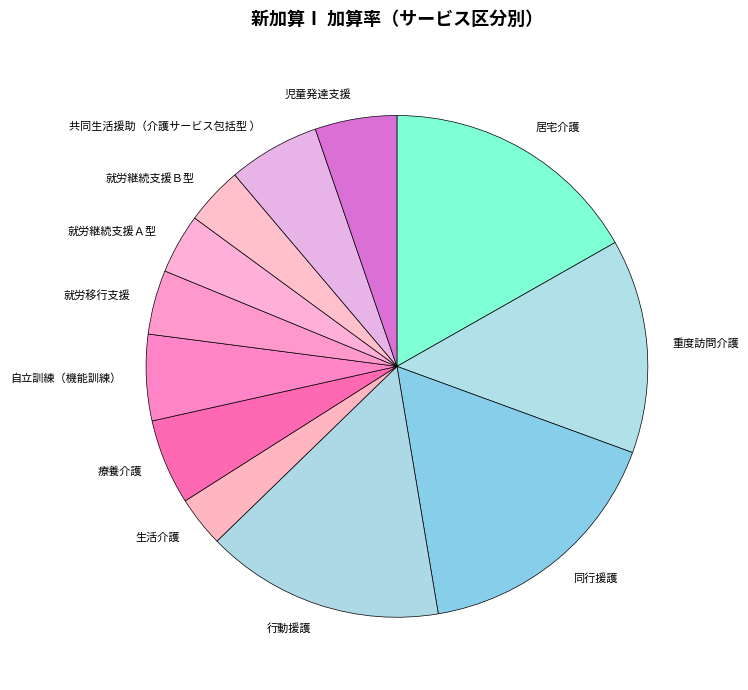

Count the number of slices in the pie.

12